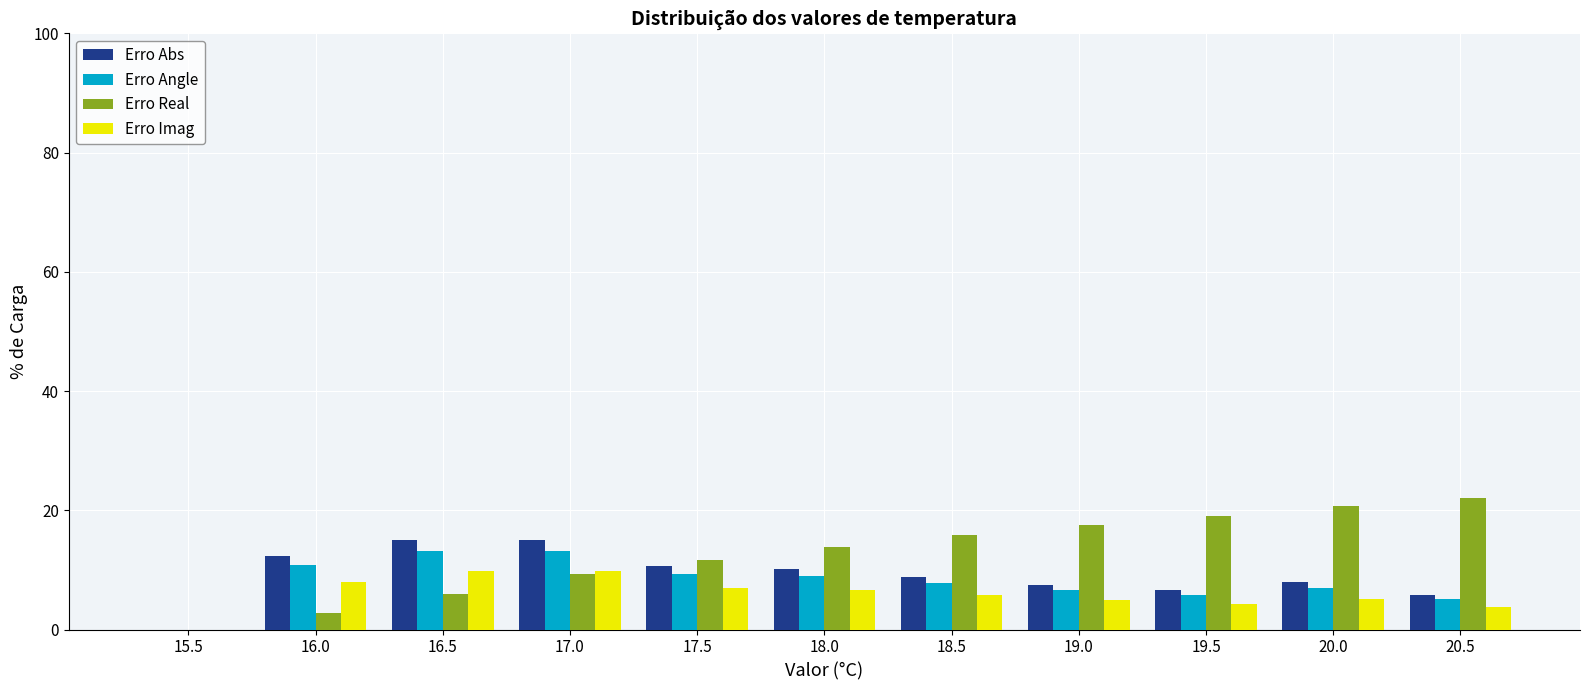

What is the maximum value shown in the chart?

22.0